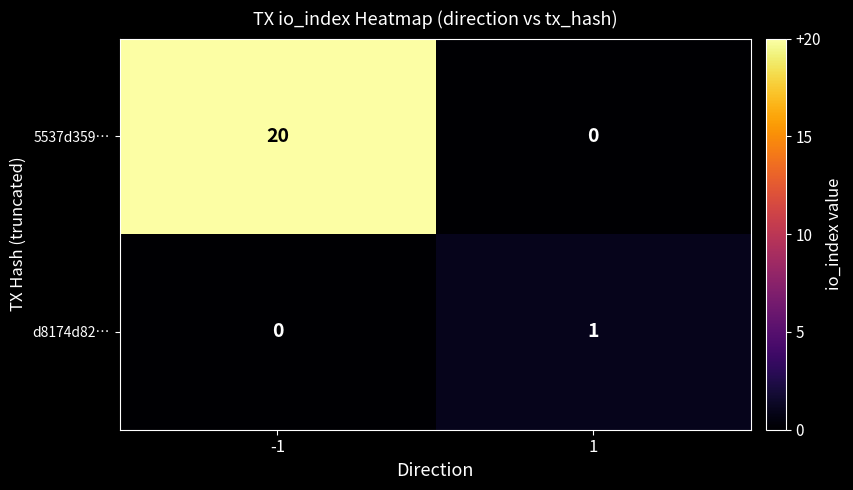

Reading right to left, what are all the values shown in this chart?

5537d359…: 0	20
d8174d82…: 1	0